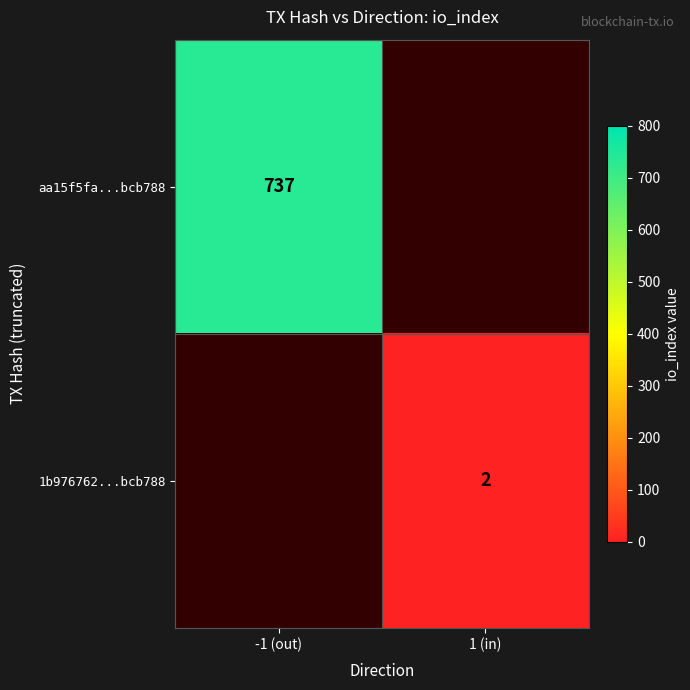

How many series are shown in this chart?

2